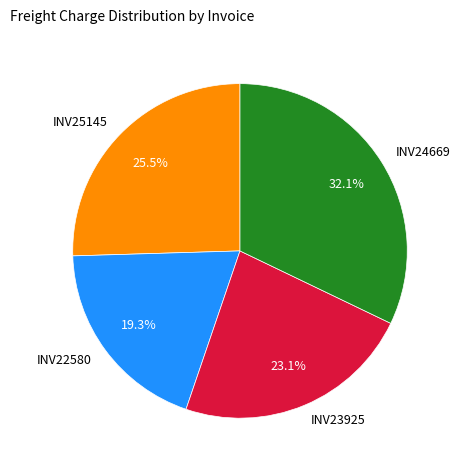

Which category has the biggest portion of the pie?

INV24669